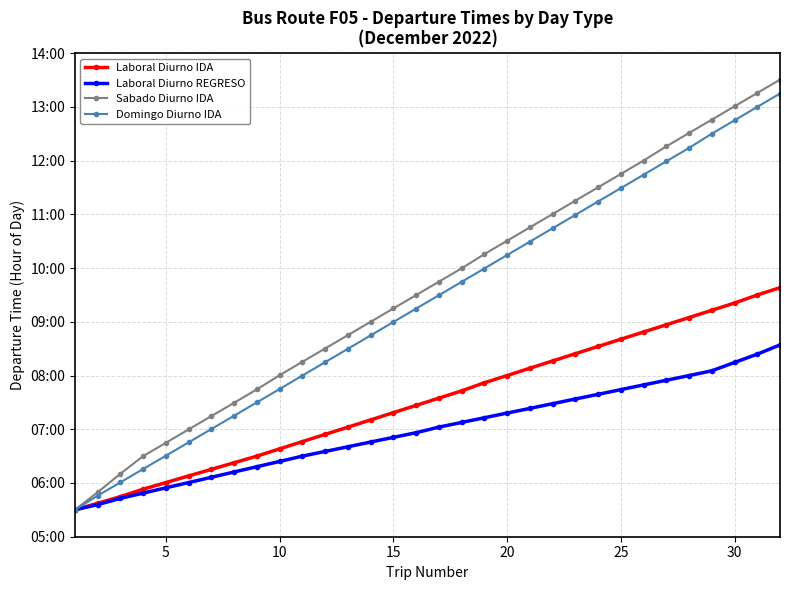

What are all the series names shown in the legend?

Laboral Diurno IDA, Laboral Diurno REGRESO, Sabado Diurno IDA, Domingo Diurno IDA